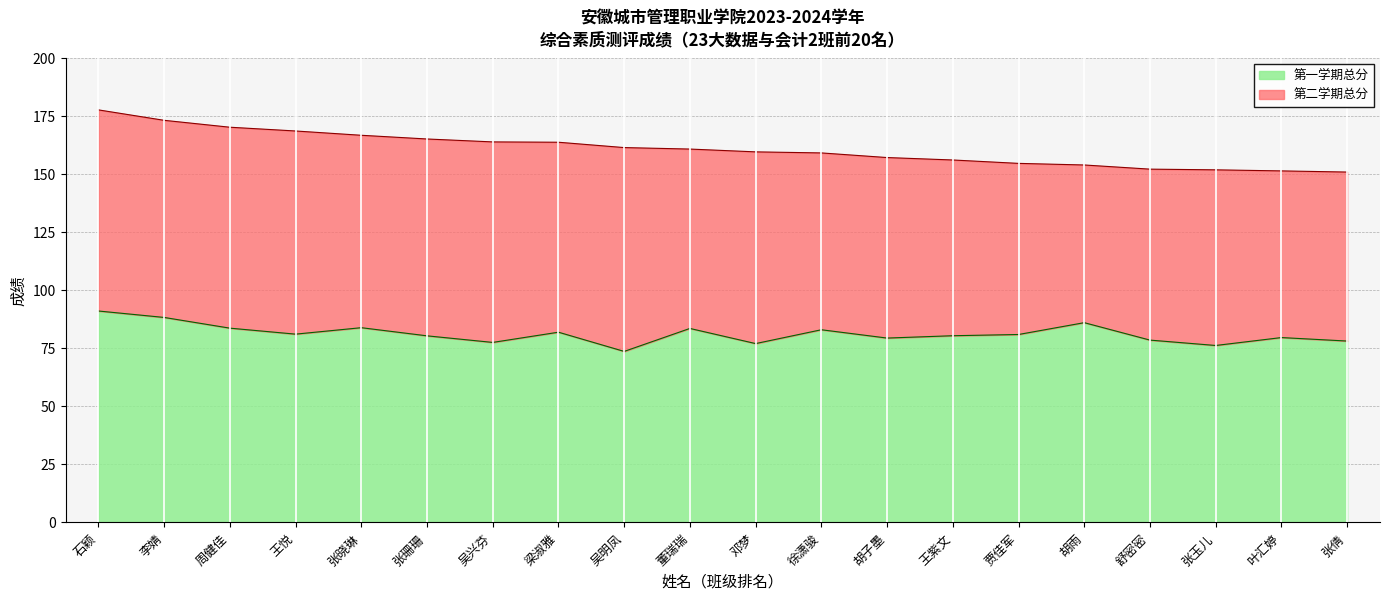

What is the total value across all series at 张玉儿?

151.8